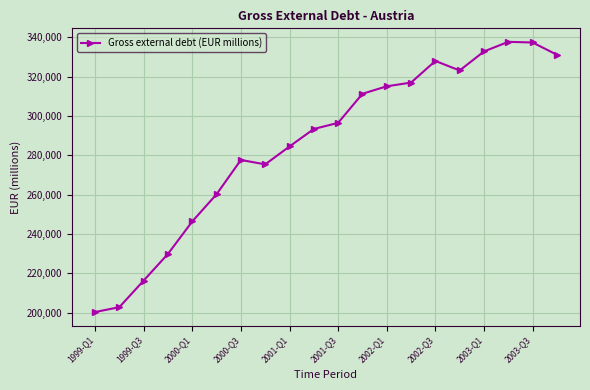

What is the value of the 4th point from the left?

229909